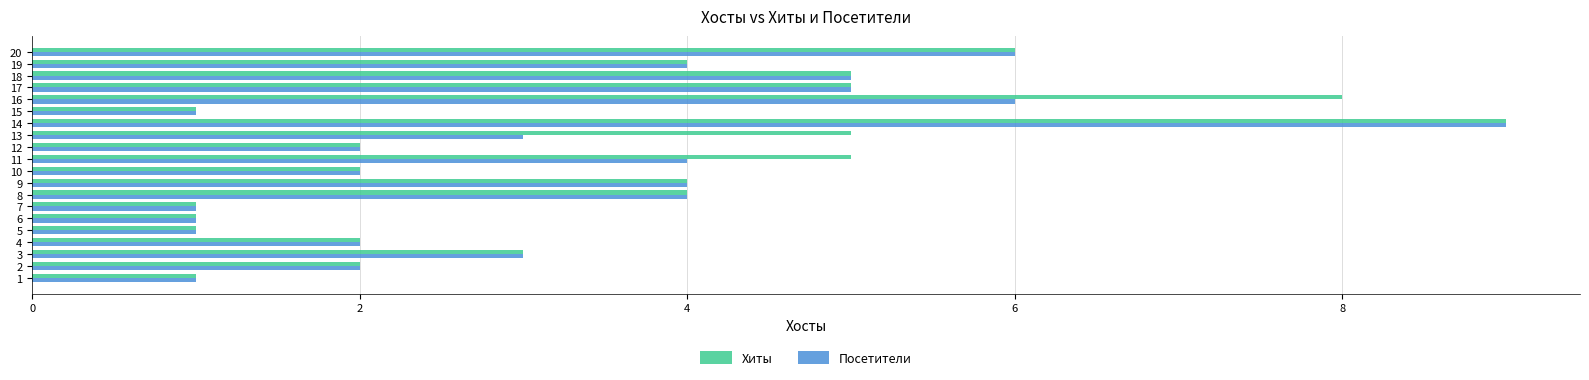

What is the difference between the second highest and minimum values in the Хиты series?

7